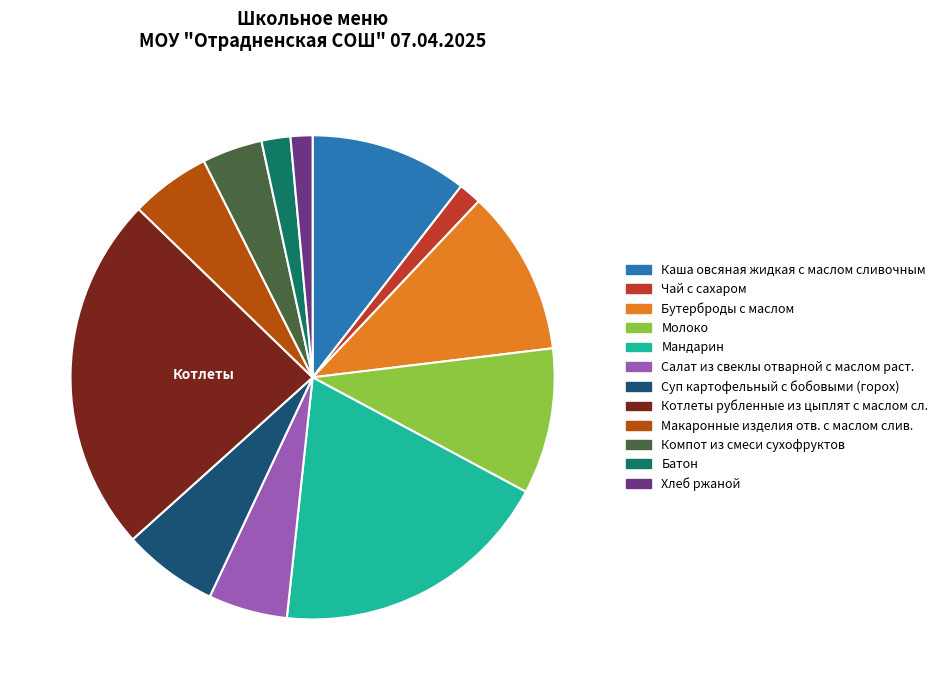

Which has a higher value, Батон or Макаронные изделия отв. с маслом слив.?

Макаронные изделия отв. с маслом слив.